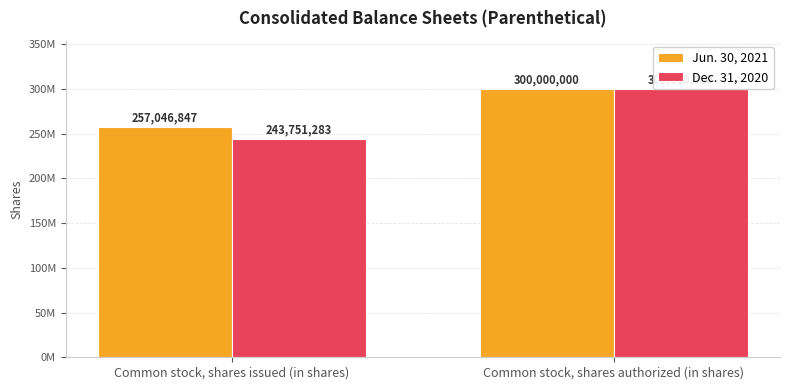

Which series changed the most between Common stock, shares issued (in shares) and Common stock, shares authorized (in shares)?

Dec. 31, 2020